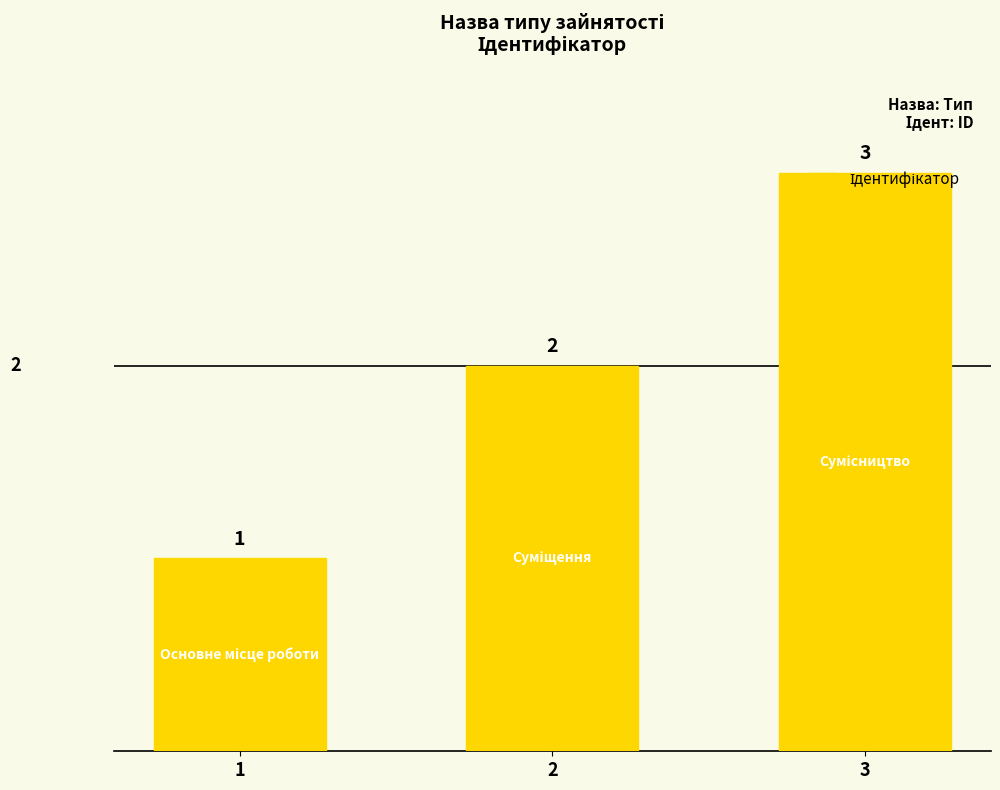

What is the greatest value displayed?

3